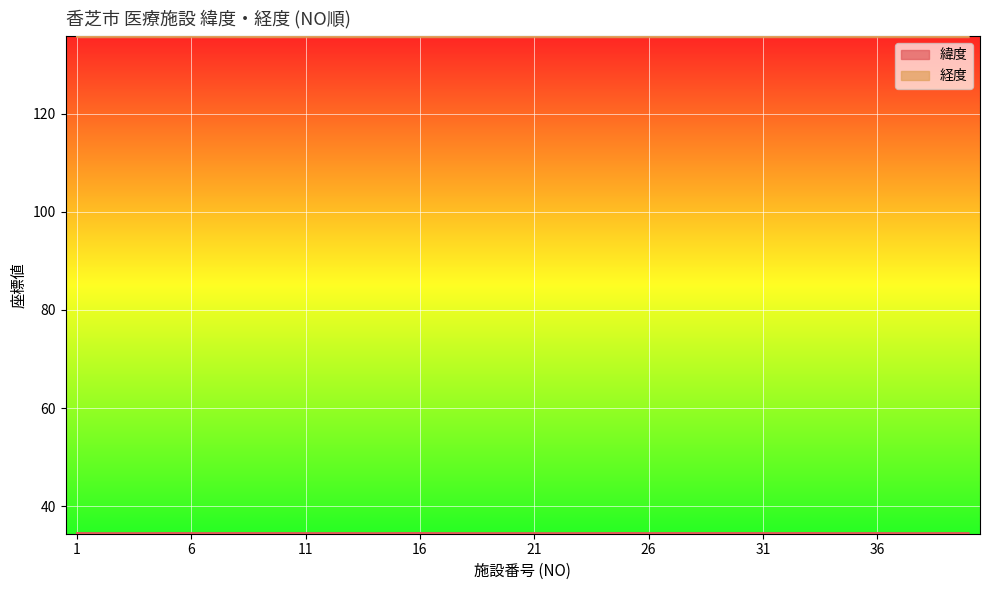

In 緯度, how many points are higher than both neighbors (excluding endpoints)?

12